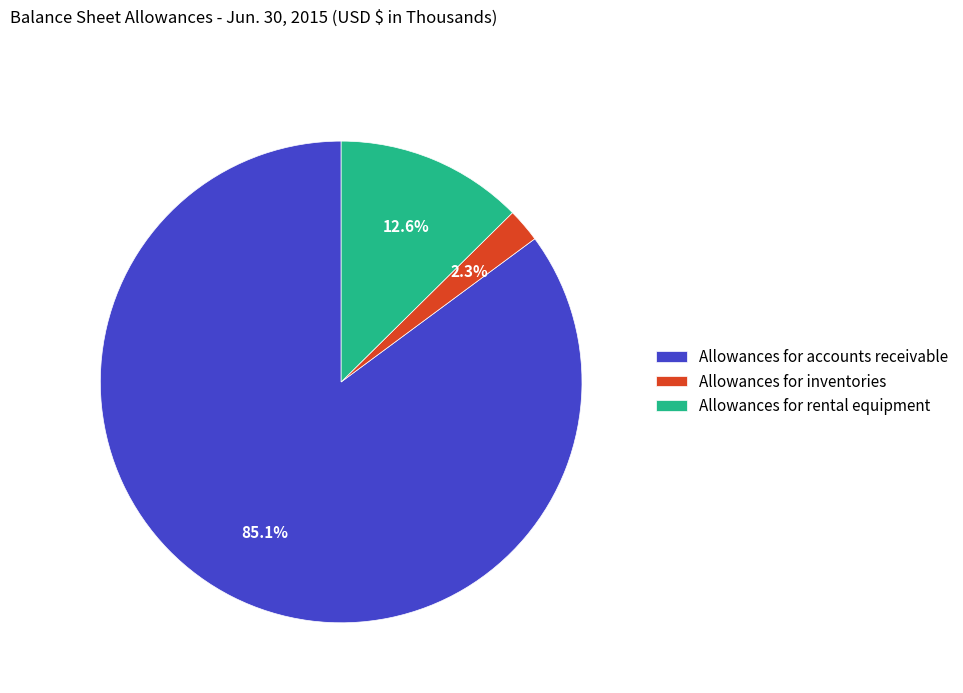

What is the ratio of the value at Allowances for accounts receivable to the value at Allowances for rental equipment?

6.8